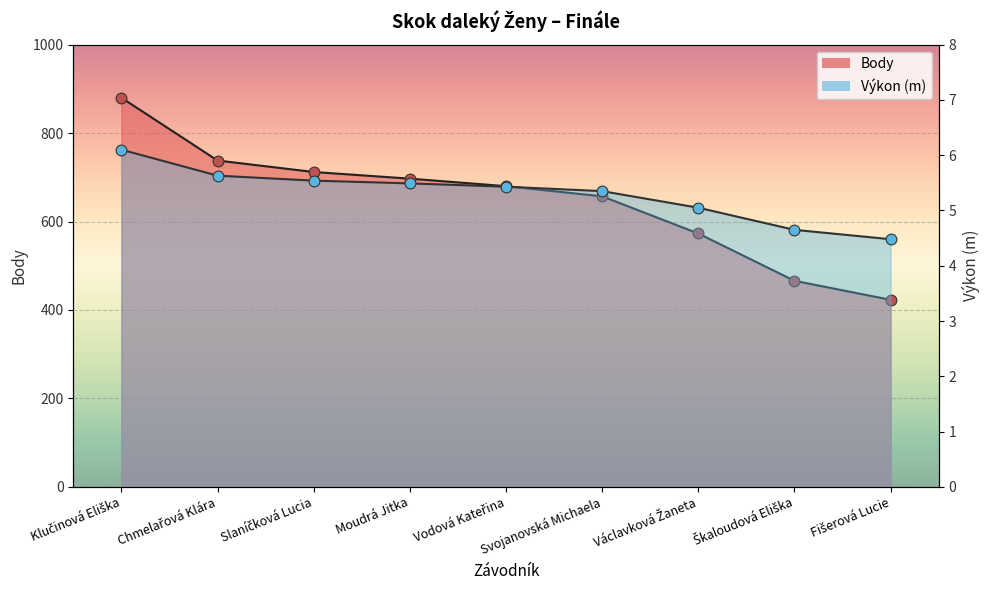

At how many categories does at least one series exceed 289?

9